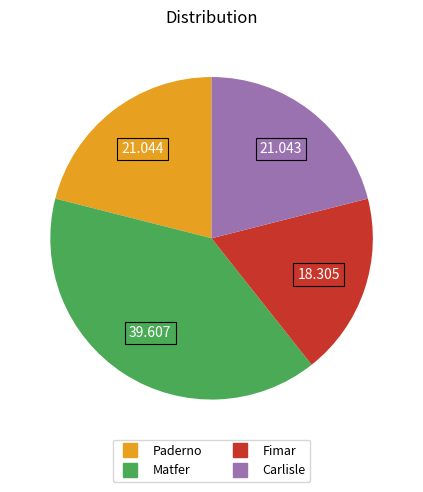

Is there a majority slice in this chart?

No